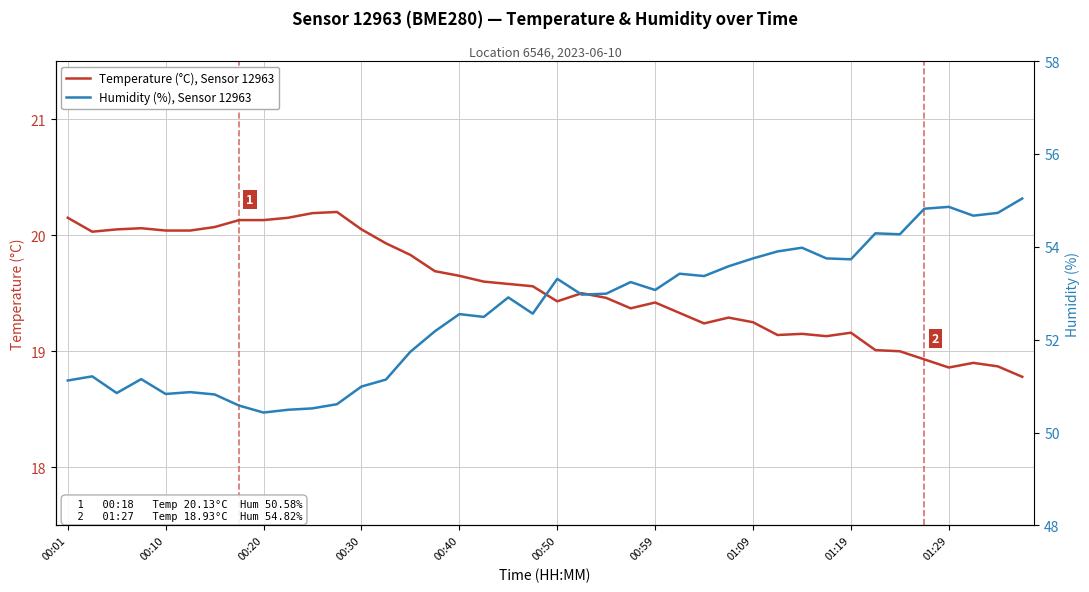

True or false: Temperature (°C), Sensor 12963 and Humidity (%), Sensor 12963 cross at least once.

False